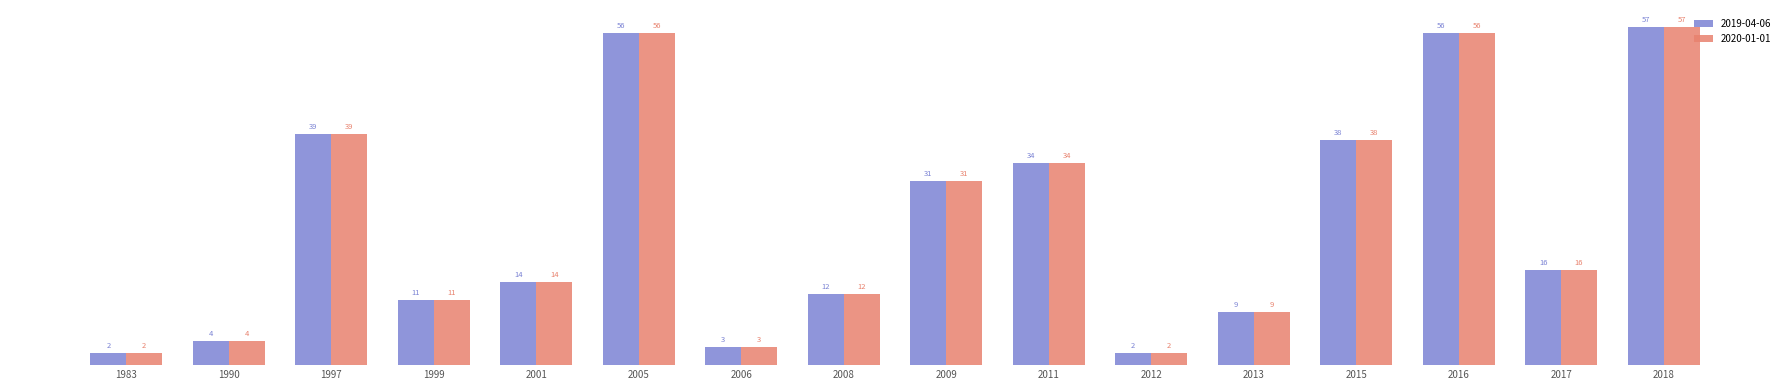

Reading right to left, what are all the values shown in this chart?

2019-04-06: 57	16	56	38	9	2	34	31	12	3	56	14	11	39	4	2
2020-01-01: 57	16	56	38	9	2	34	31	12	3	56	14	11	39	4	2